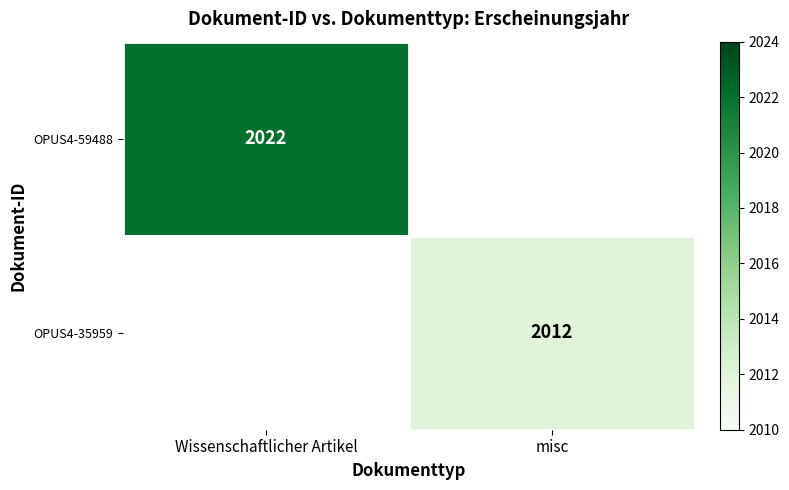

Is it true that OPUS4-35959 equals 2012 at misc?

True